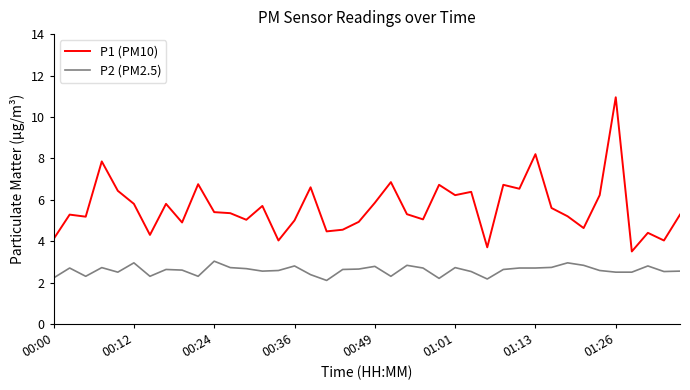

Which series has the largest range (max minus min)?

P1 (PM10)